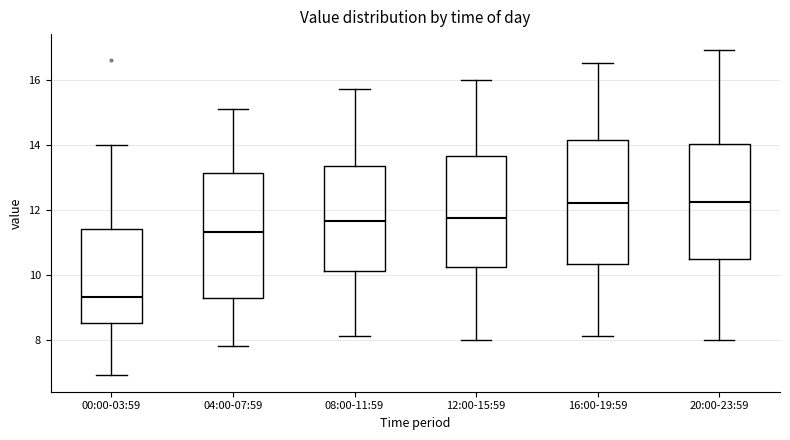

Reading left to right, read every box against the y-axis: the position of its median line, the range the box covers, and the ends of its whiskers. The values are not printed on the chart, so give them approximately, as read against the axis.

00:00-03:59: median 9.4, box 8.6 to 11.4, whiskers 7.0 to 14.0
04:00-07:59: median 11.4, box 9.2 to 13.2, whiskers 7.8 to 15.2
08:00-11:59: median 11.6, box 10.2 to 13.4, whiskers 8.2 to 15.8
12:00-15:59: median 11.8, box 10.2 to 13.6, whiskers 8.0 to 16.0
16:00-19:59: median 12.2, box 10.4 to 14.2, whiskers 8.2 to 16.6
20:00-23:59: median 12.2, box 10.4 to 14.0, whiskers 8.0 to 17.0